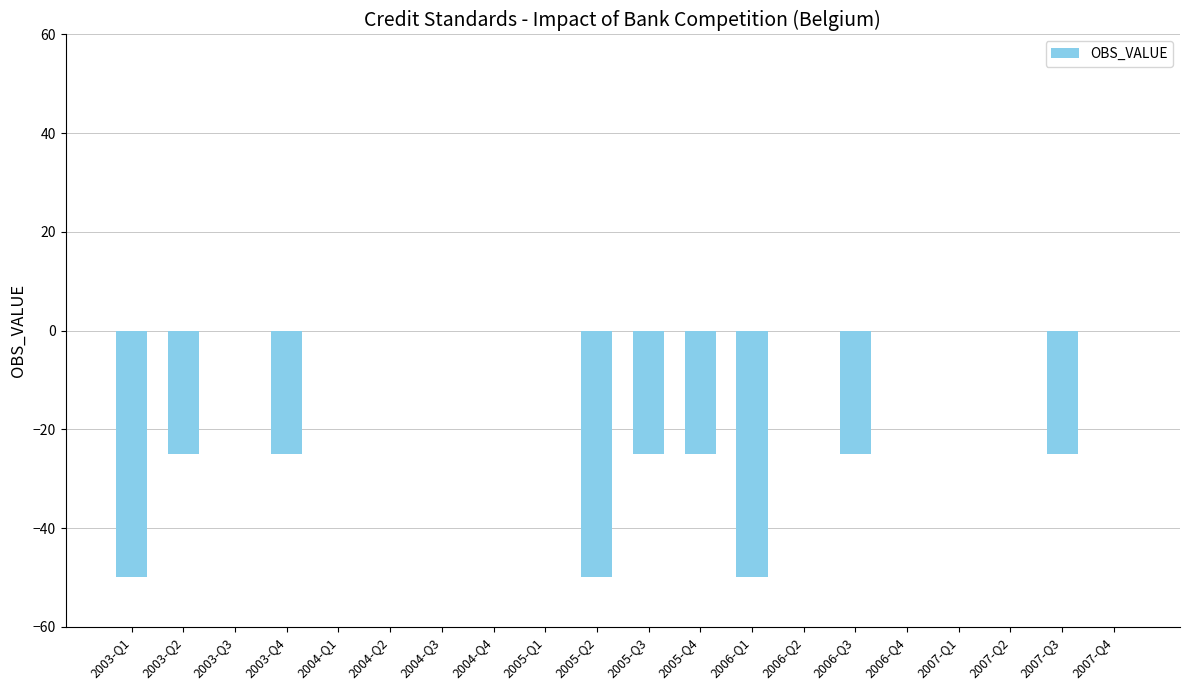

What is the sum of the values at 2003-Q4 and 2007-Q3?

-50